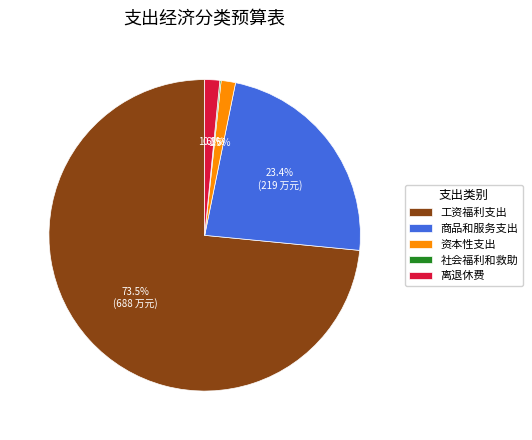

Which category has the biggest portion of the pie?

工资福利支出